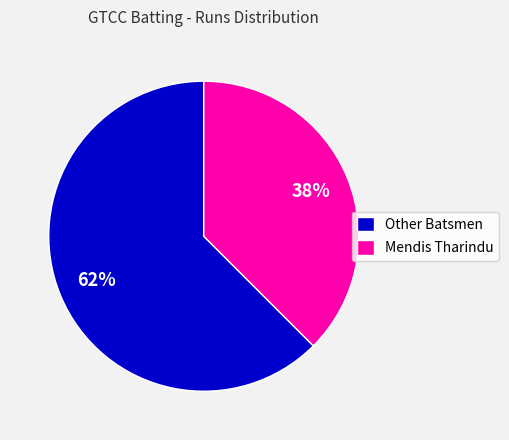

Does any single category account for the majority?

Yes